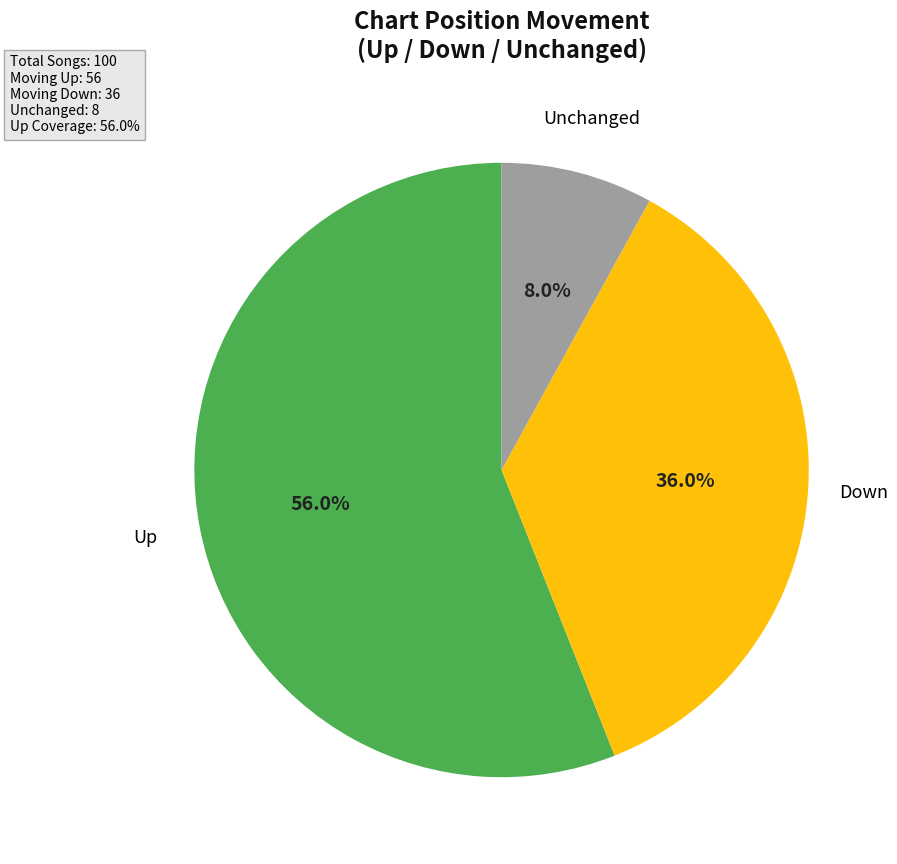

Is there any slice that represents more than half of the pie?

Yes